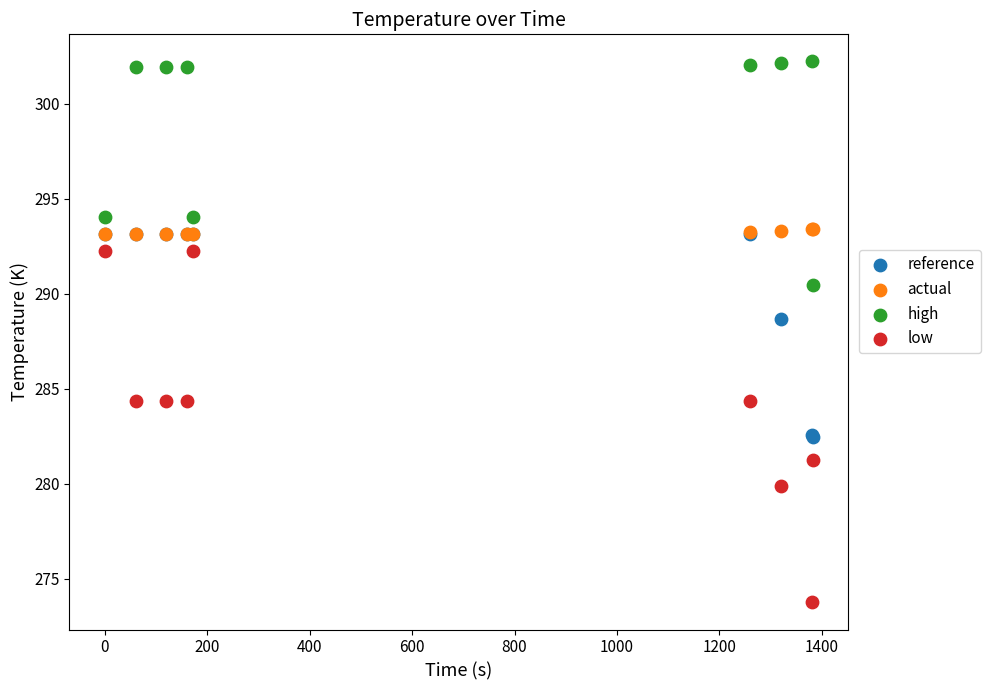

What are all the series names shown in the legend?

reference, actual, high, low